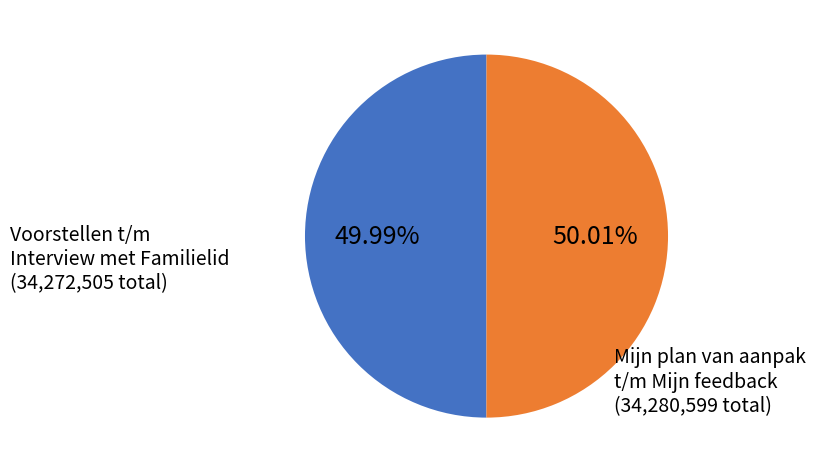

Is there any slice that represents more than half of the pie?

Yes